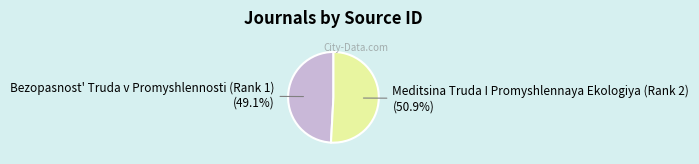

Is it true that Meditsina Truda I Promyshlennaya Ekologiya (Rank 2) is 51% of the pie?

True